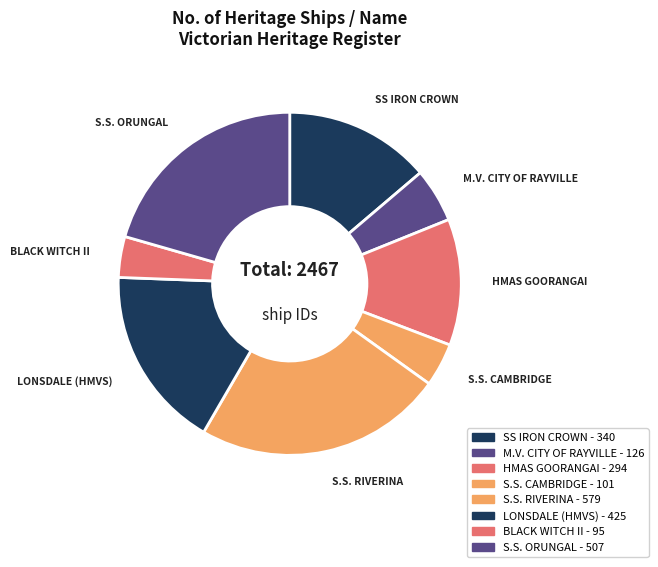

True or false: HMAS GOORANGAI accounts for 3% of the total.

False